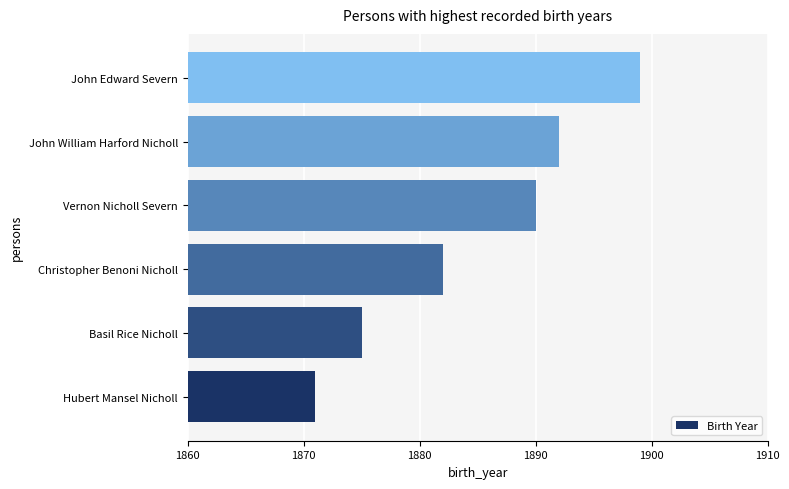

Is it true that the value at John Edward Severn is 1899?

True